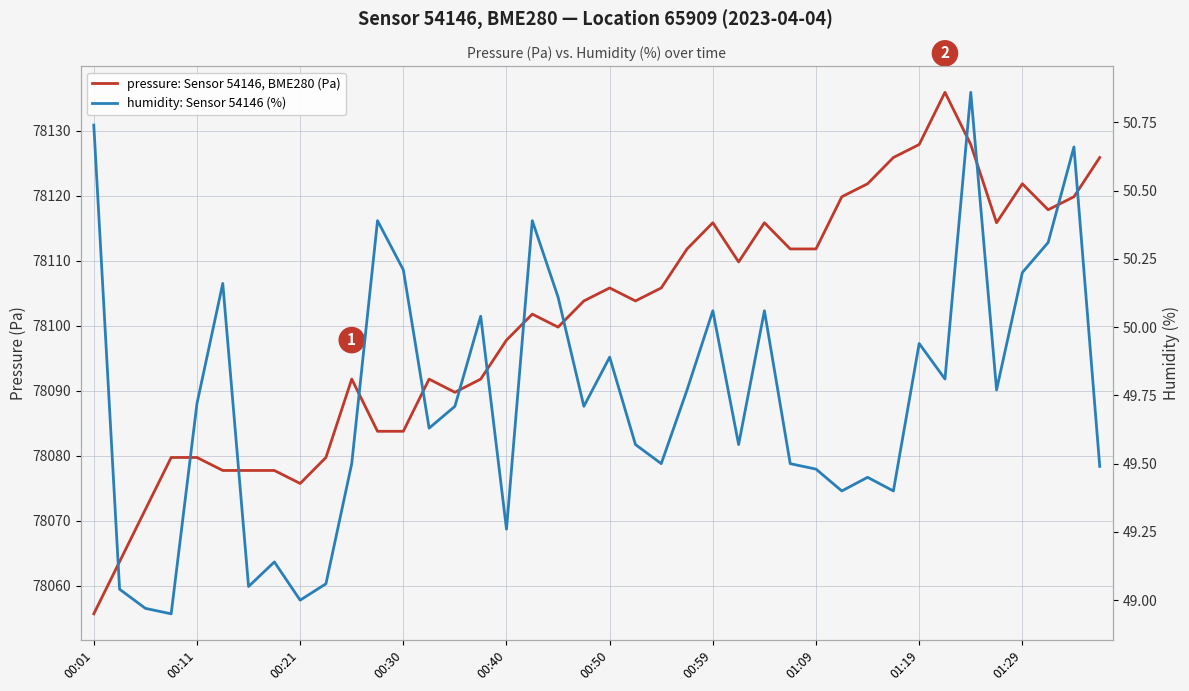

What is the total value across all series at 01:19?

78177.8